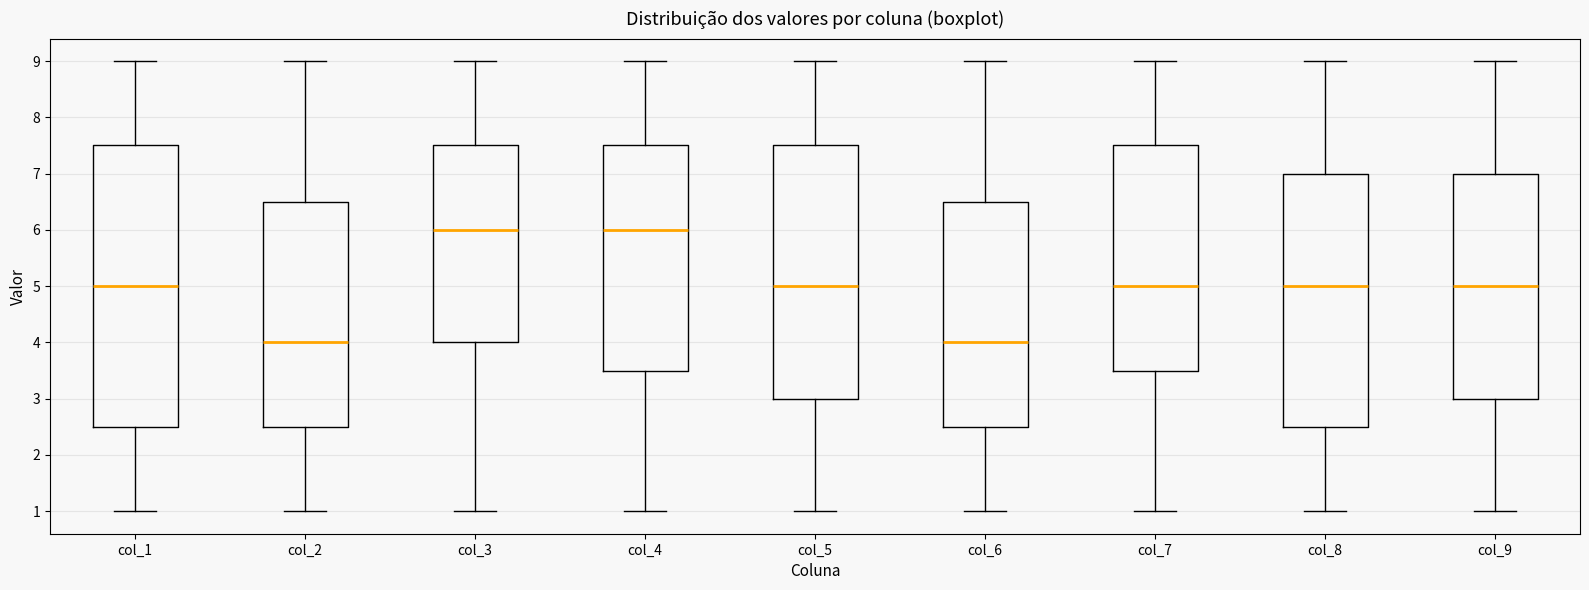

Where does the upper whisker of the box for col_4 end on the y-axis? The values are not printed on the chart, so give them approximately, as read against the axis.

9.0